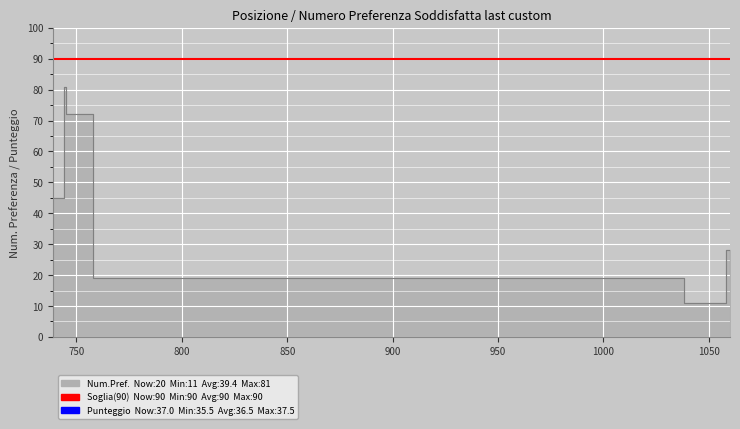

True or false: Punteggio has a value of 37.5 at 1038.

True